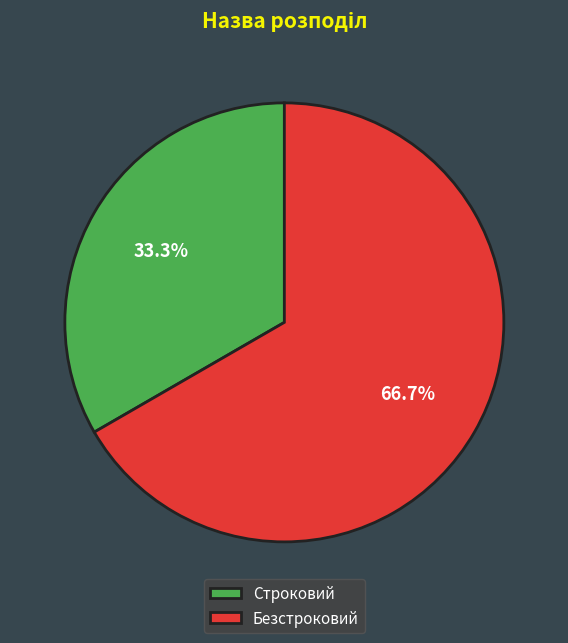

What percentage is the Строковий slice, to the nearest percent?

33%